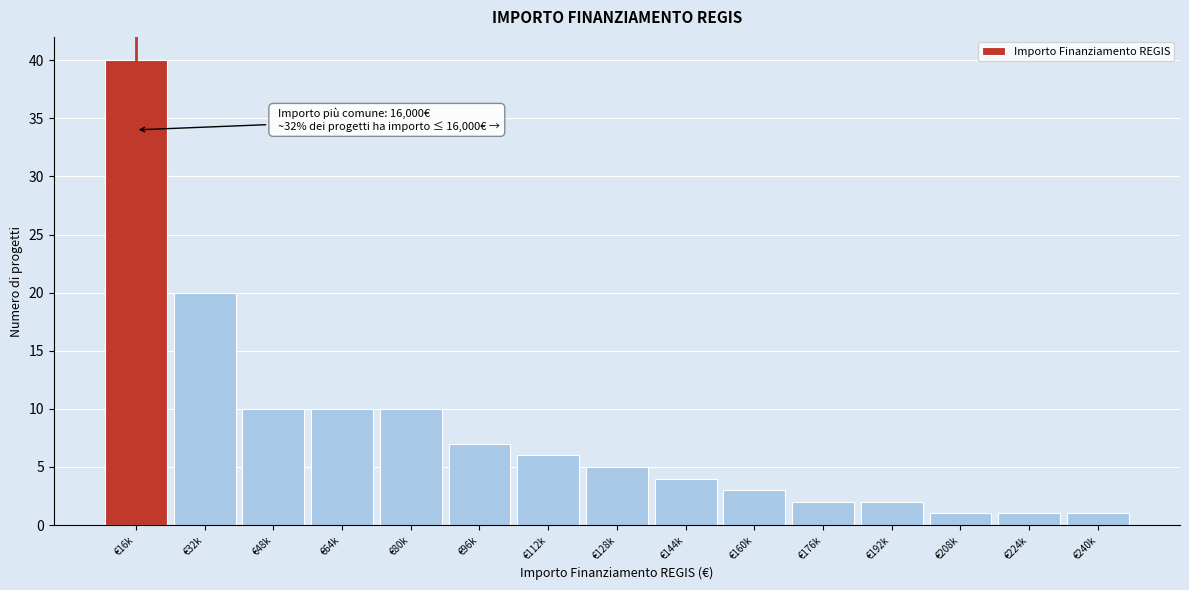

Reading right to left, extract all data points from this chart.

€240k=1	€224k=1	€208k=1	€192k=2	€176k=2	€160k=3	€144k=4	€128k=5	€112k=6	€96k=7	€80k=10	€64k=10	€48k=10	€32k=20	€16k=40